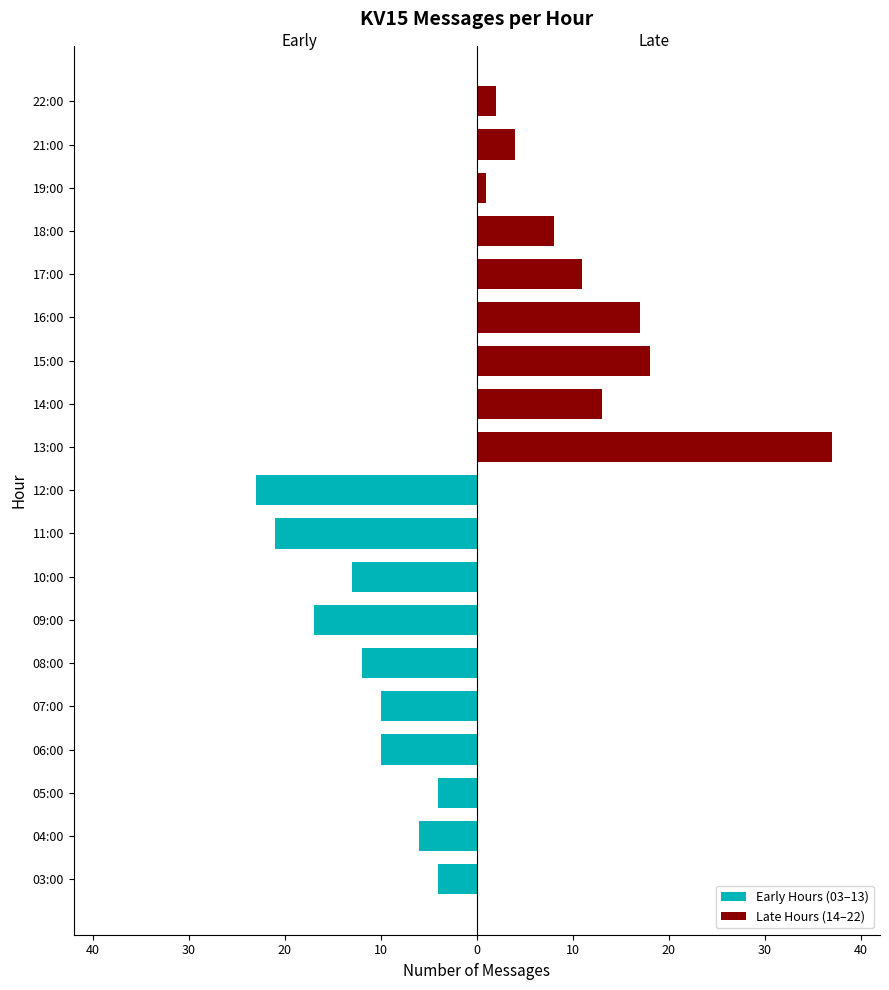

What is the change in value from 07:00 to 15:00?

+8